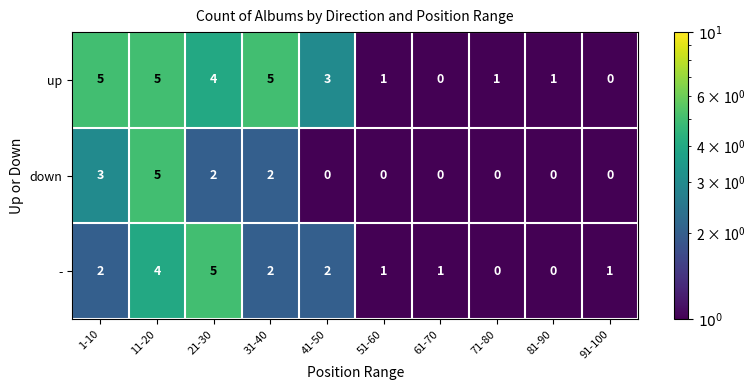

What is the smallest value displayed?

0